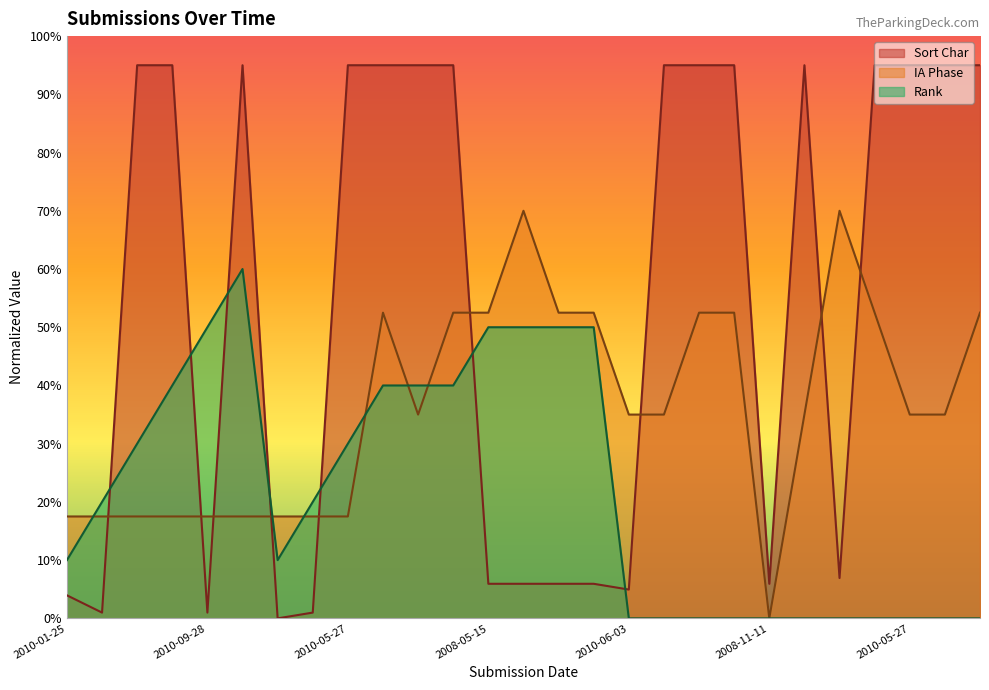

Is the value of IA Phase at 2010-05-27 greater than the value of Sort Char at 2010-03-24?

No